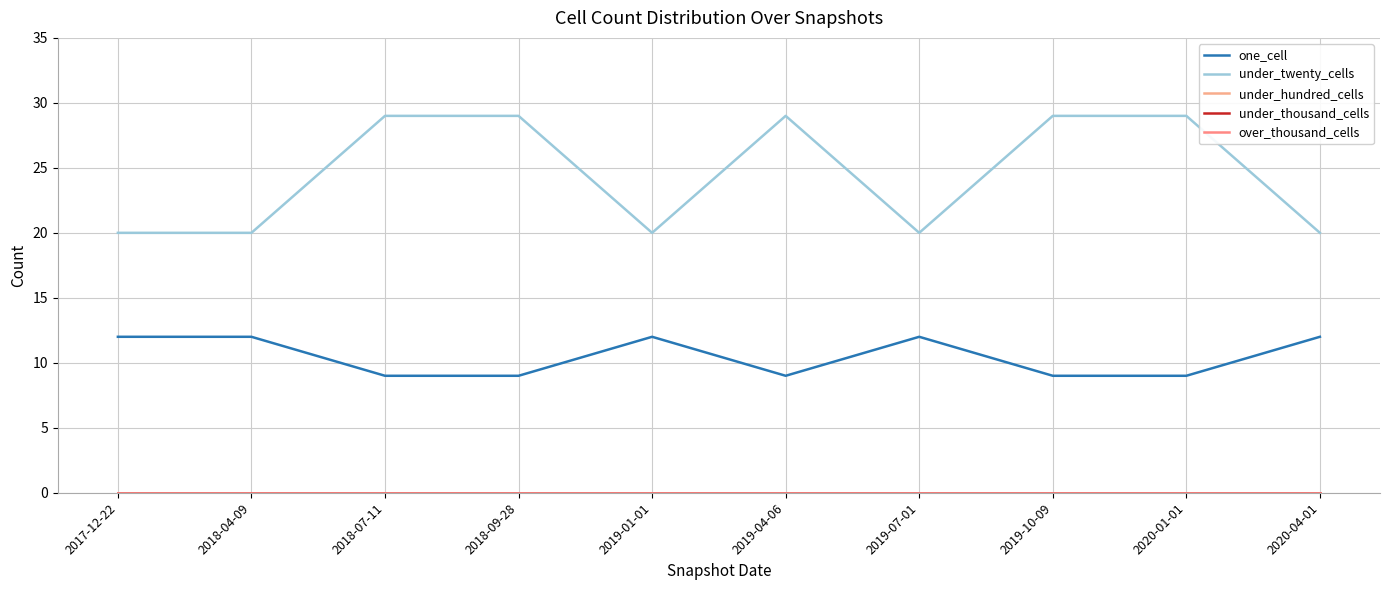

Is it true that one_cell equals 12 at 2020-04-01?

True